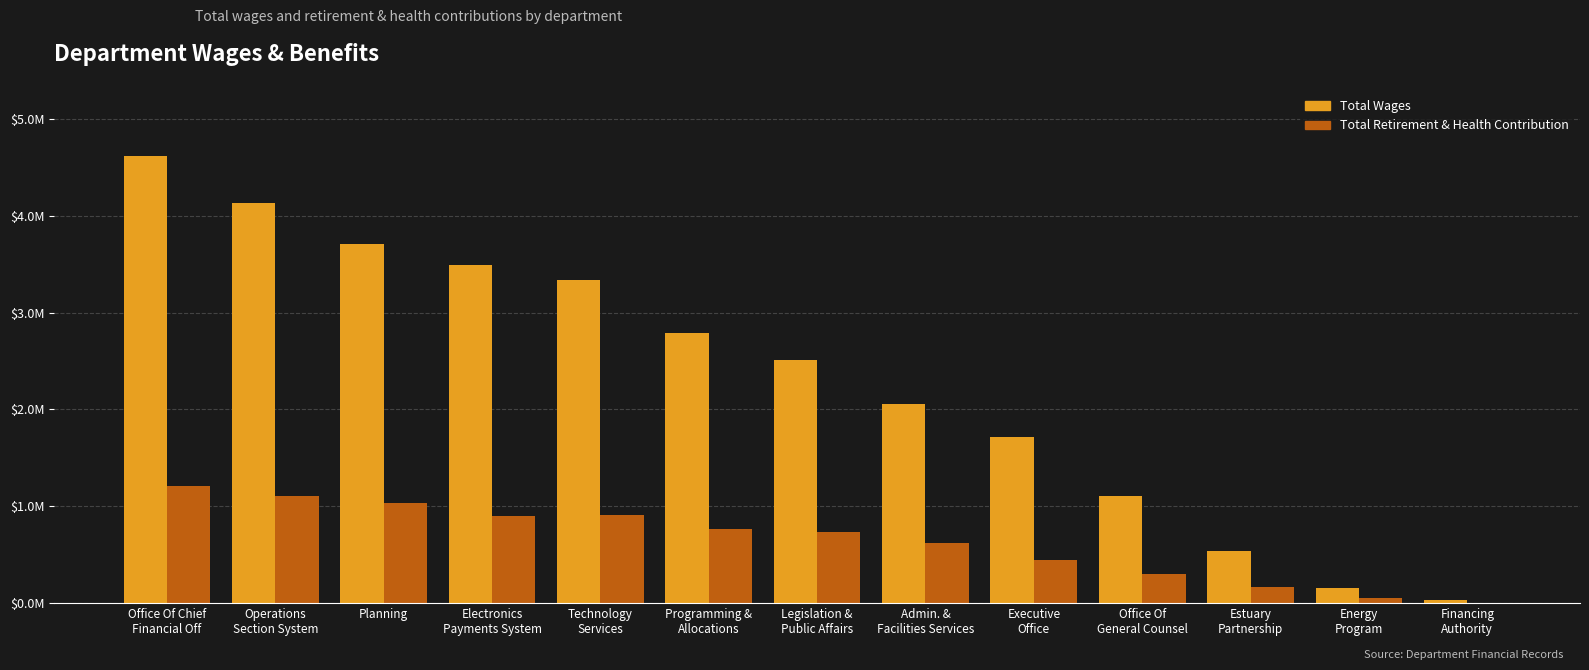

What are all the series names shown in the legend?

Total Wages, Total Retirement & Health Contribution